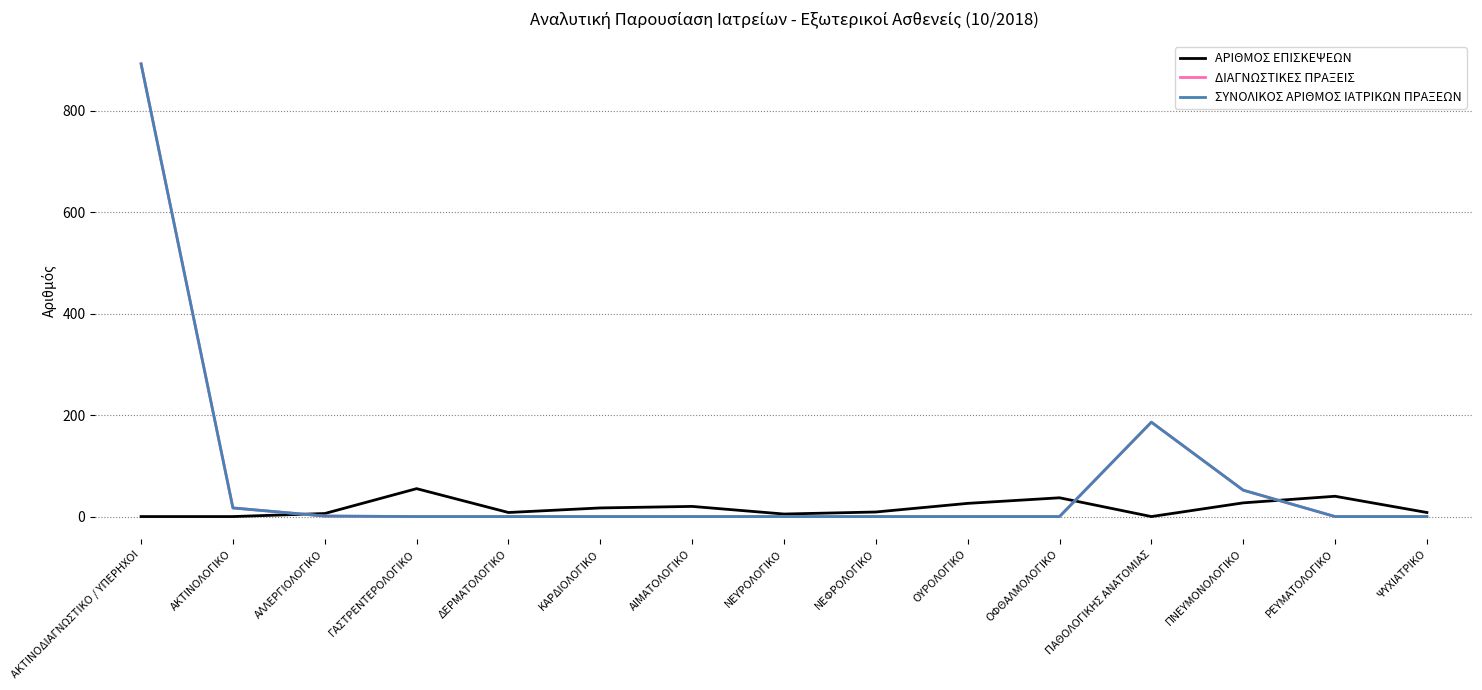

Reading left to right, extract all data points from this chart.

ΑΡΙΘΜΟΣ ΕΠΙΣΚΕΨΕΩΝ: ΑΚΤΙΝΟΔΙΑΓΝΩΣΤΙΚΟ / ΥΠΕΡΗΧΟΙ=0	ΑΚΤΙΝΟΛΟΓΙΚΟ=0	ΑΛΛΕΡΓΙΟΛΟΓΙΚΟ=6	ΓΑΣΤΡΕΝΤΕΡΟΛΟΓΙΚΟ=55	ΔΕΡΜΑΤΟΛΟΓΙΚΟ=8	ΚΑΡΔΙΟΛΟΓΙΚΟ=17	ΑΙΜΑΤΟΛΟΓΙΚΟ=20	ΝΕΥΡΟΛΟΓΙΚΟ=5	ΝΕΦΡΟΛΟΓΙΚΟ=9	ΟΥΡΟΛΟΓΙΚΟ=26	ΟΦΘΑΛΜΟΛΟΓΙΚΟ=37	ΠΑΘΟΛΟΓΙΚΗΣ ΑΝΑΤΟΜΙΑΣ=0	ΠΝΕΥΜΟΝΟΛΟΓΙΚΟ=27	ΡΕΥΜΑΤΟΛΟΓΙΚΟ=40	ΨΥΧΙΑΤΡΙΚΟ=8
ΔΙΑΓΝΩΣΤΙΚΕΣ ΠΡΑΞΕΙΣ: ΑΚΤΙΝΟΔΙΑΓΝΩΣΤΙΚΟ / ΥΠΕΡΗΧΟΙ=892	ΑΚΤΙΝΟΛΟΓΙΚΟ=17	ΑΛΛΕΡΓΙΟΛΟΓΙΚΟ=1	ΓΑΣΤΡΕΝΤΕΡΟΛΟΓΙΚΟ=0	ΔΕΡΜΑΤΟΛΟΓΙΚΟ=0	ΚΑΡΔΙΟΛΟΓΙΚΟ=0	ΑΙΜΑΤΟΛΟΓΙΚΟ=0	ΝΕΥΡΟΛΟΓΙΚΟ=0	ΝΕΦΡΟΛΟΓΙΚΟ=0	ΟΥΡΟΛΟΓΙΚΟ=0	ΟΦΘΑΛΜΟΛΟΓΙΚΟ=0	ΠΑΘΟΛΟΓΙΚΗΣ ΑΝΑΤΟΜΙΑΣ=186	ΠΝΕΥΜΟΝΟΛΟΓΙΚΟ=52	ΡΕΥΜΑΤΟΛΟΓΙΚΟ=0	ΨΥΧΙΑΤΡΙΚΟ=0
ΣΥΝΟΛΙΚΟΣ ΑΡΙΘΜΟΣ ΙΑΤΡΙΚΩΝ ΠΡΑΞΕΩΝ: ΑΚΤΙΝΟΔΙΑΓΝΩΣΤΙΚΟ / ΥΠΕΡΗΧΟΙ=892	ΑΚΤΙΝΟΛΟΓΙΚΟ=17	ΑΛΛΕΡΓΙΟΛΟΓΙΚΟ=1	ΓΑΣΤΡΕΝΤΕΡΟΛΟΓΙΚΟ=0	ΔΕΡΜΑΤΟΛΟΓΙΚΟ=0	ΚΑΡΔΙΟΛΟΓΙΚΟ=0	ΑΙΜΑΤΟΛΟΓΙΚΟ=0	ΝΕΥΡΟΛΟΓΙΚΟ=0	ΝΕΦΡΟΛΟΓΙΚΟ=0	ΟΥΡΟΛΟΓΙΚΟ=0	ΟΦΘΑΛΜΟΛΟΓΙΚΟ=0	ΠΑΘΟΛΟΓΙΚΗΣ ΑΝΑΤΟΜΙΑΣ=186	ΠΝΕΥΜΟΝΟΛΟΓΙΚΟ=52	ΡΕΥΜΑΤΟΛΟΓΙΚΟ=0	ΨΥΧΙΑΤΡΙΚΟ=0